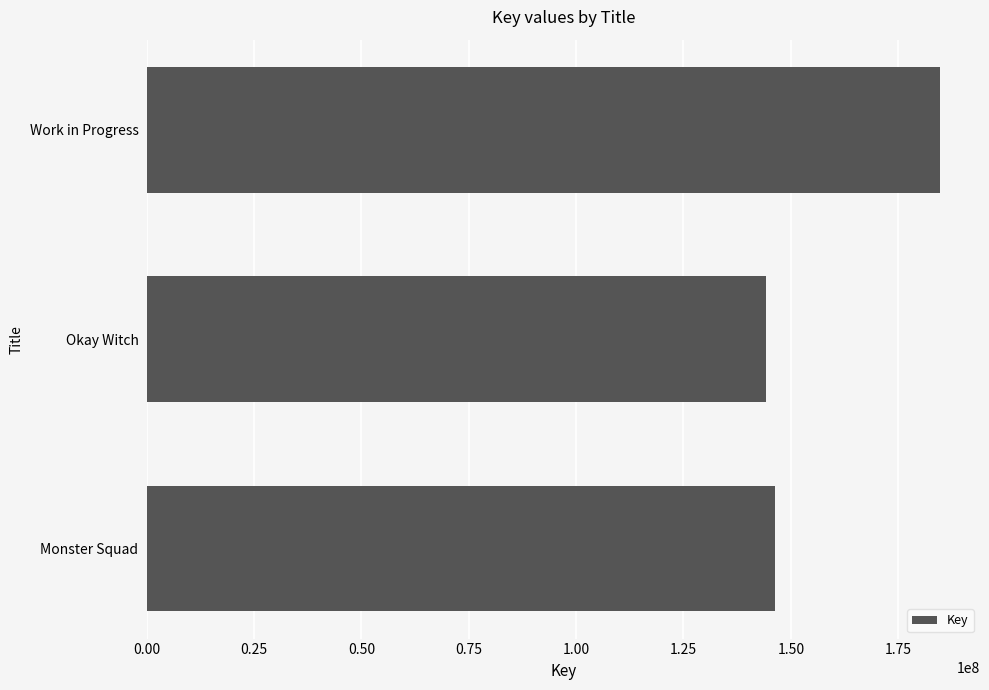

Reading top to bottom, transcribe all the data shown in this chart.

Work in Progress=184819165	Okay Witch=144163387	Monster Squad=146386051